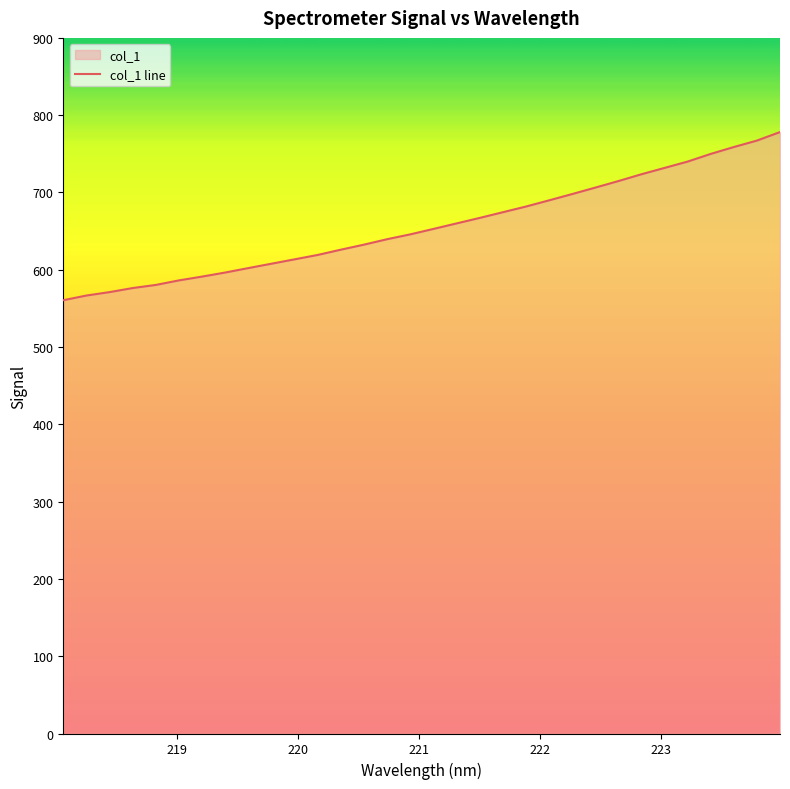

What is the difference between the maximum and minimum values?

217.6